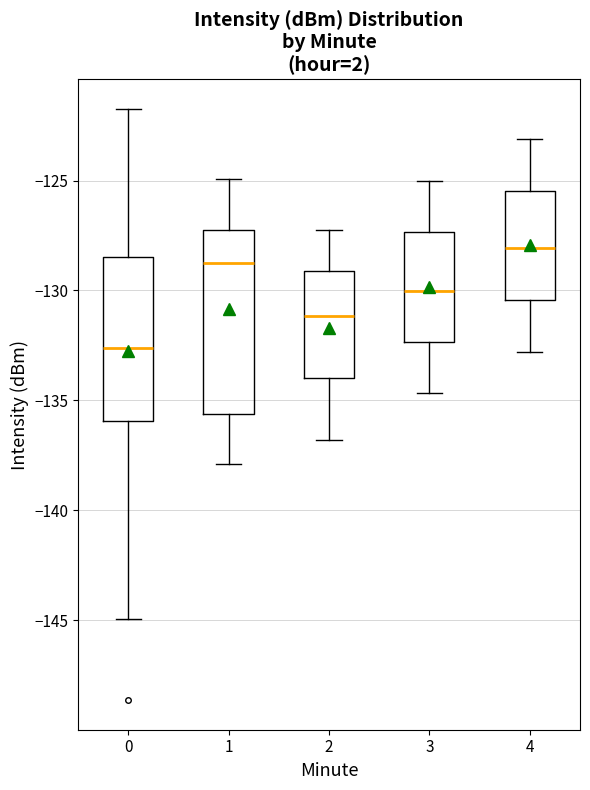

Comparing the boxes themselves (not the whiskers), which one is the tallest?

1